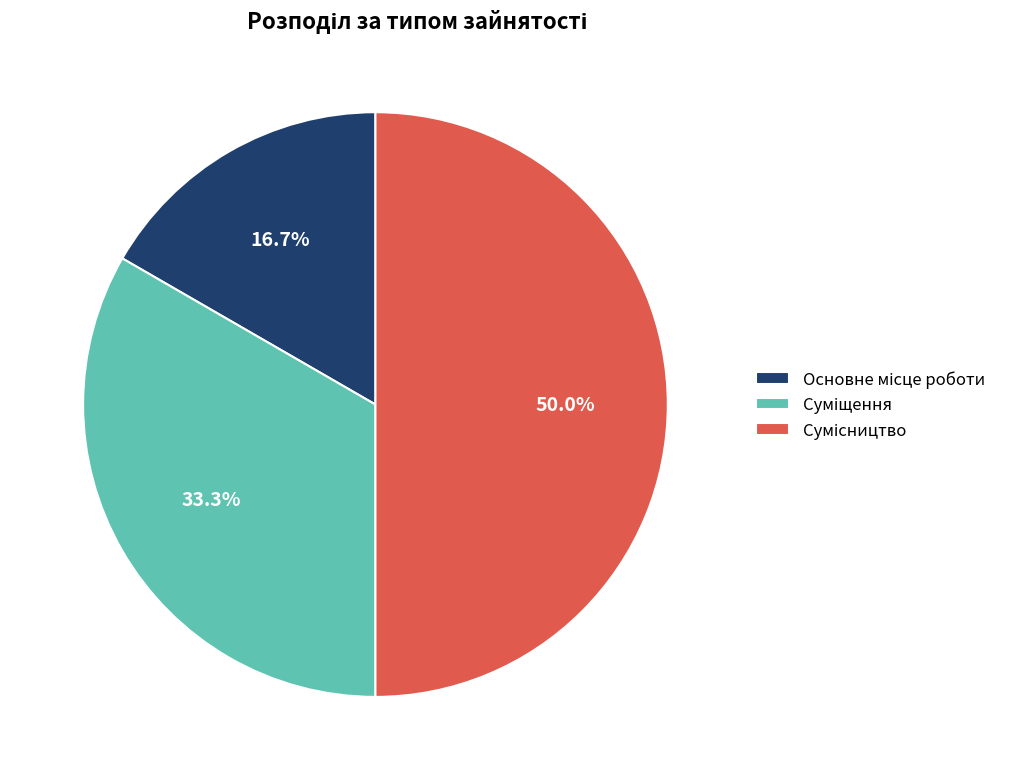

How many slices are in this pie chart?

3